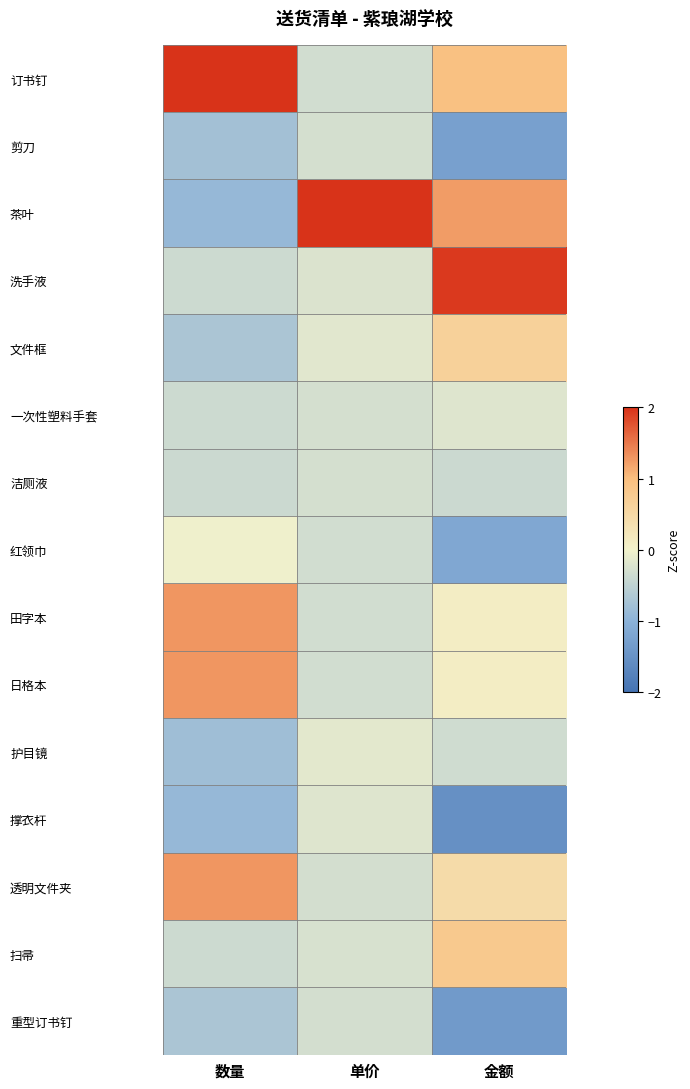

Count the number of categories in the chart.

3